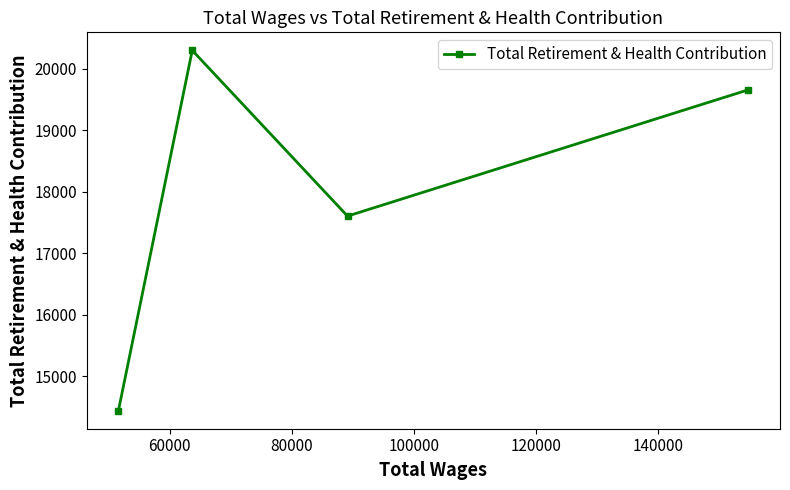

How many values exceed 19659?

1